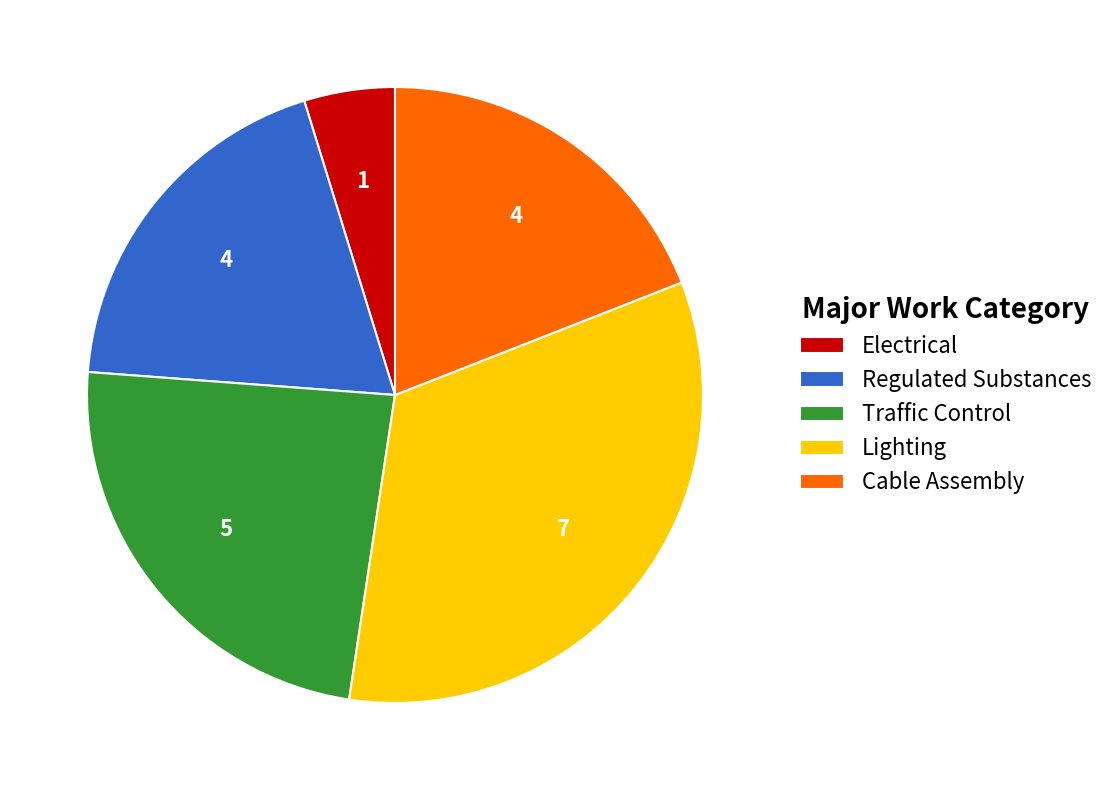

Combined, do Regulated Substances and Traffic Control account for over 50%?

No